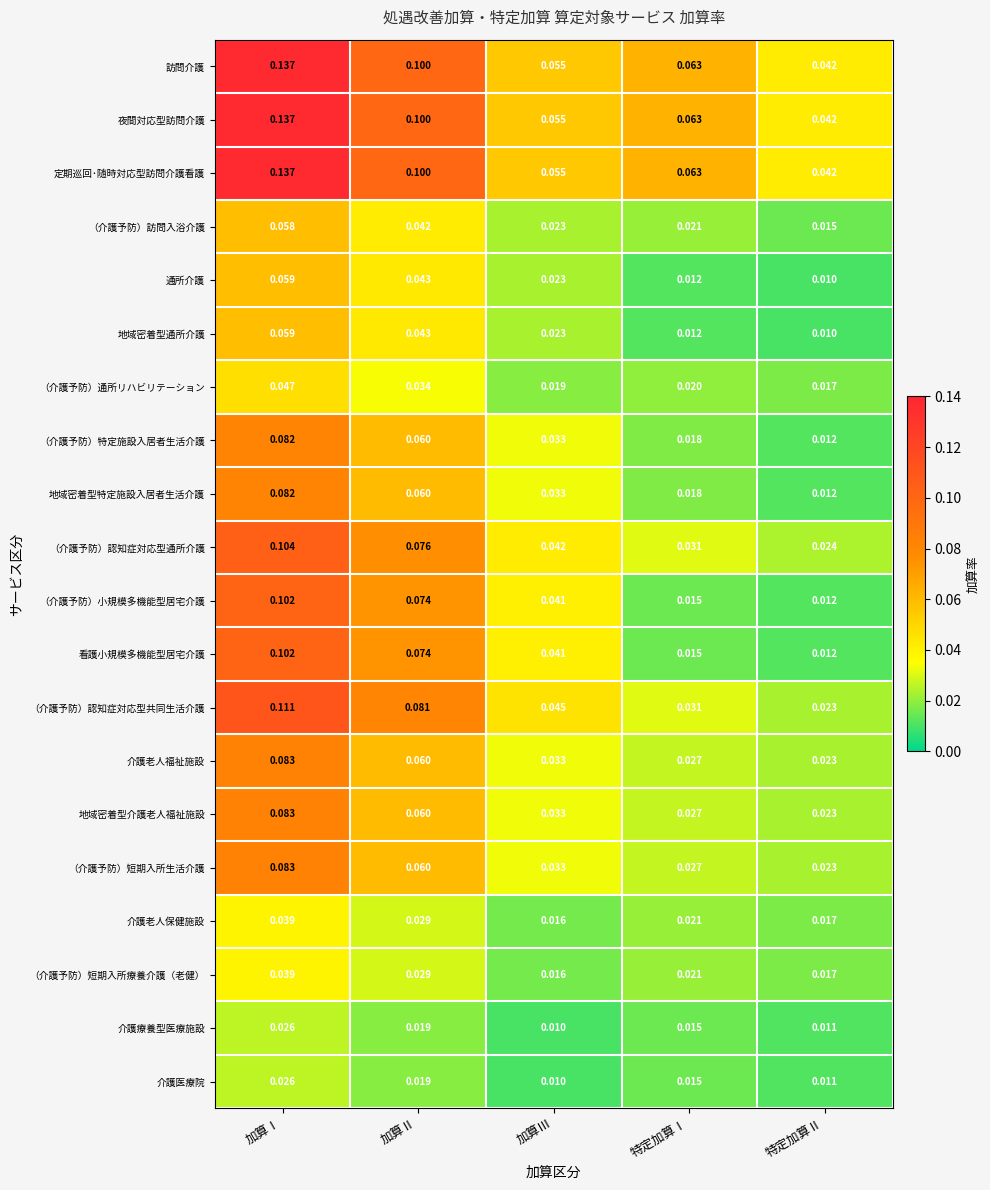

Is the value of 地域密着型介護老人福祉施設 at 加算Ⅰ greater than the value of 介護医療院 at 加算Ⅰ?

Yes